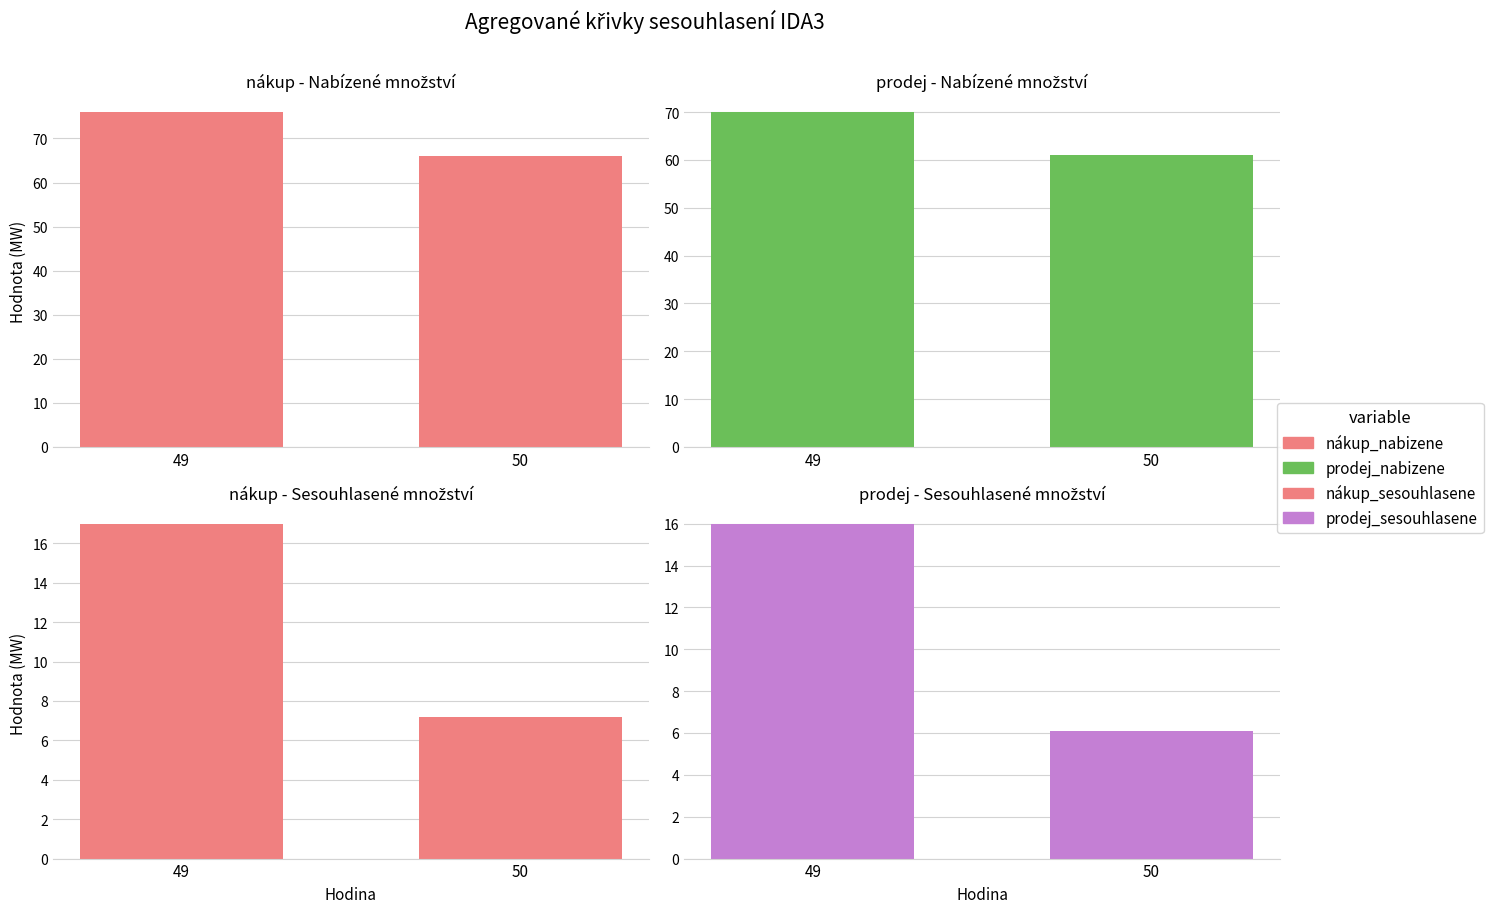

What is the value of the nákup_sesouhlasene bar at the 1st from the left?

17.0